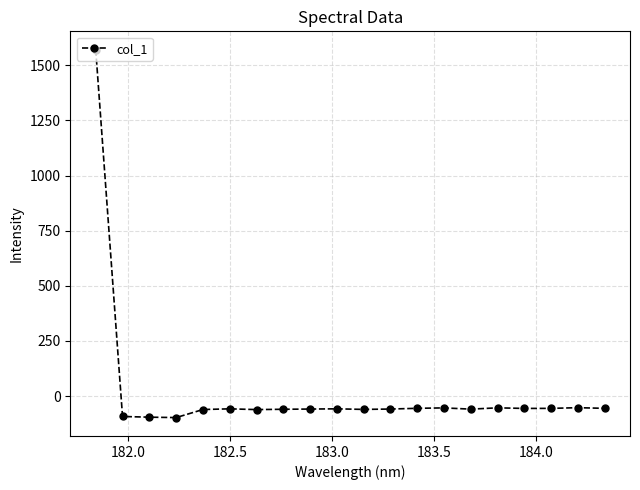

How many data points are less than -58?

12